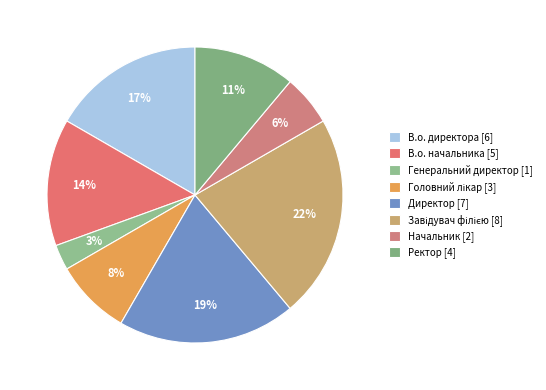

Which category has the smallest portion of the pie?

Генеральний директор